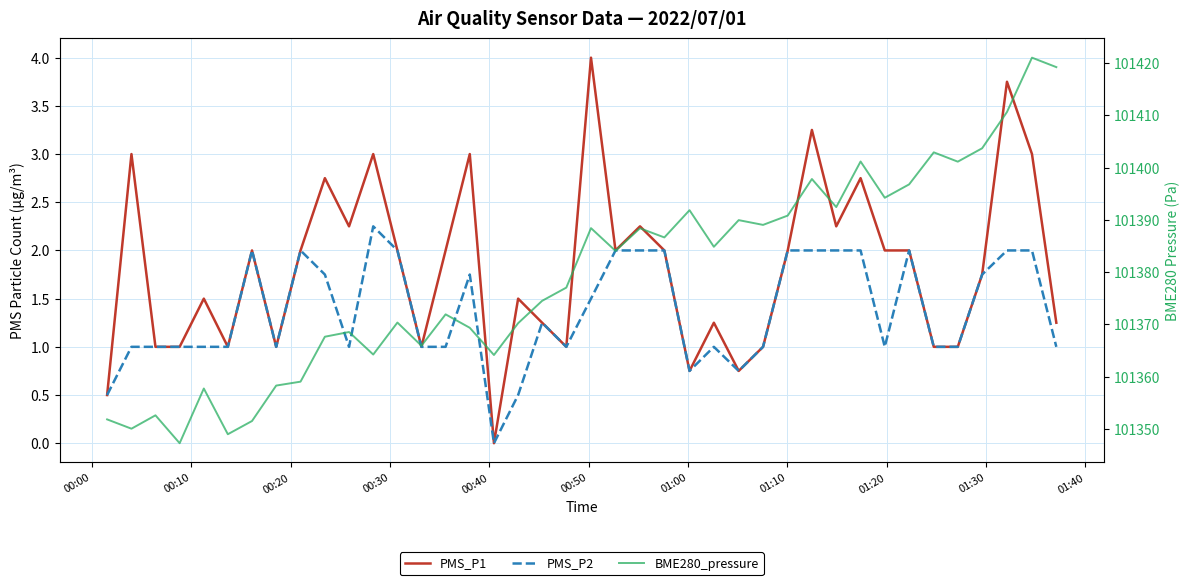

Which series changed the most between 00:00 and 00:20?

BME280_pressure